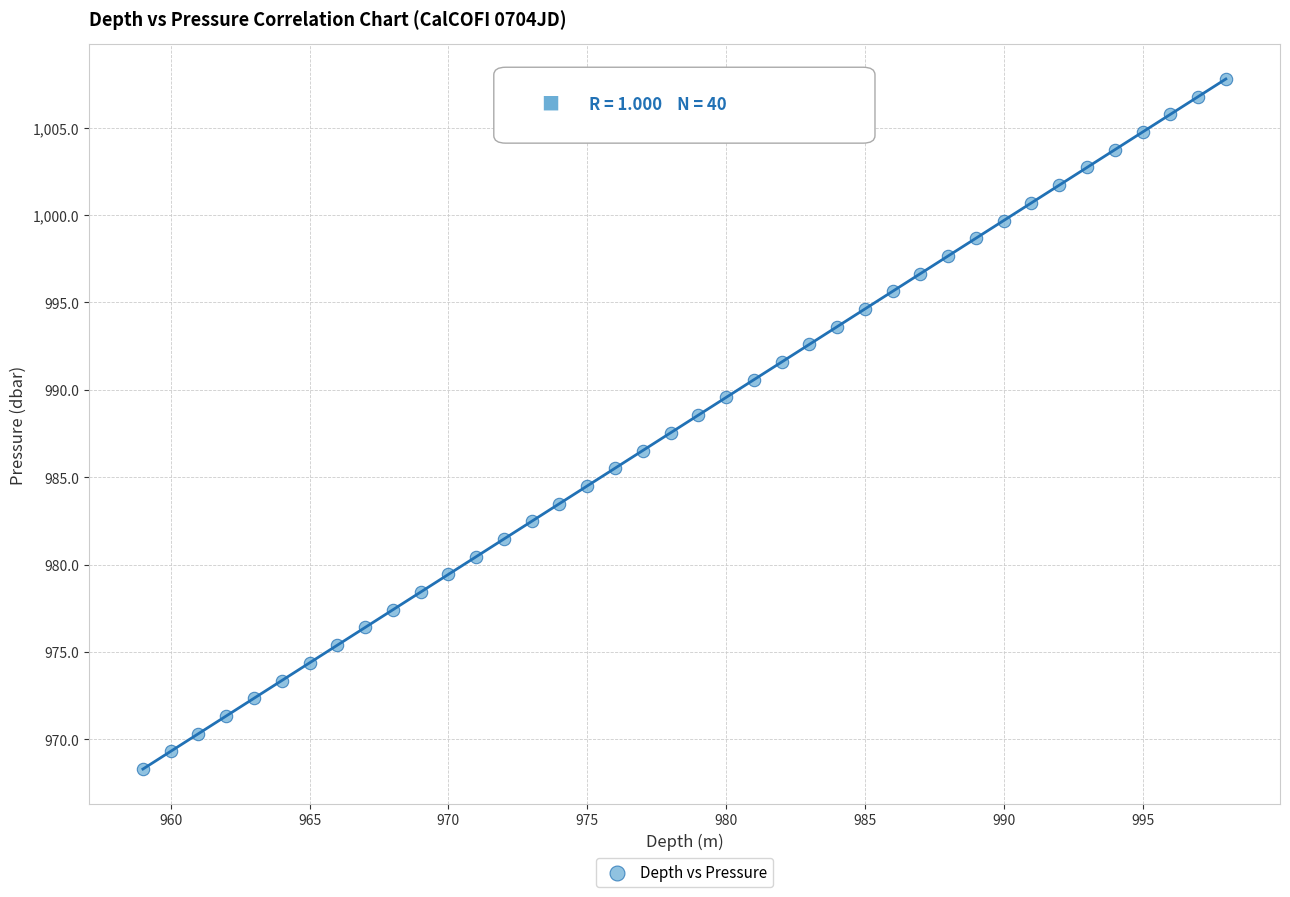

What is the range of Y values (max minus min)?

39.5